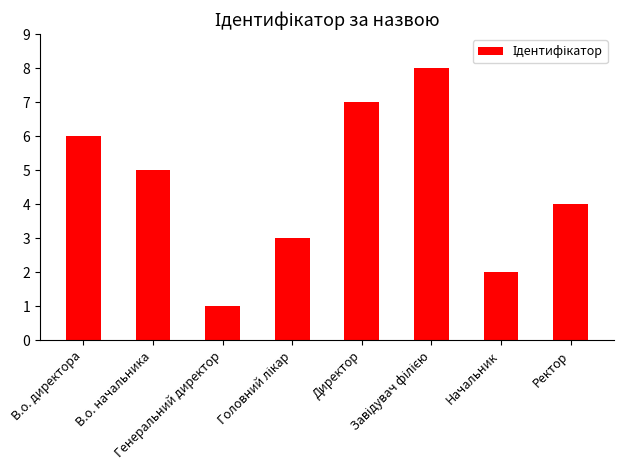

What is the difference between the second highest and second lowest values?

5